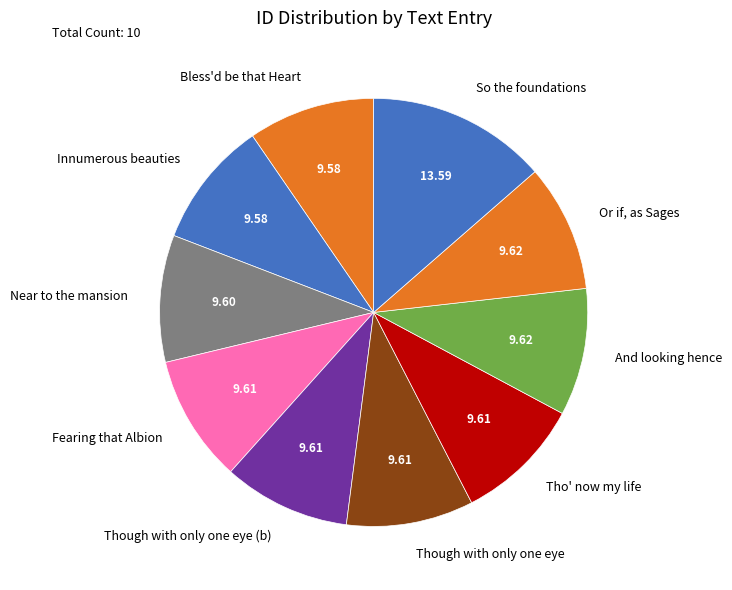

Is there a majority slice in this chart?

No